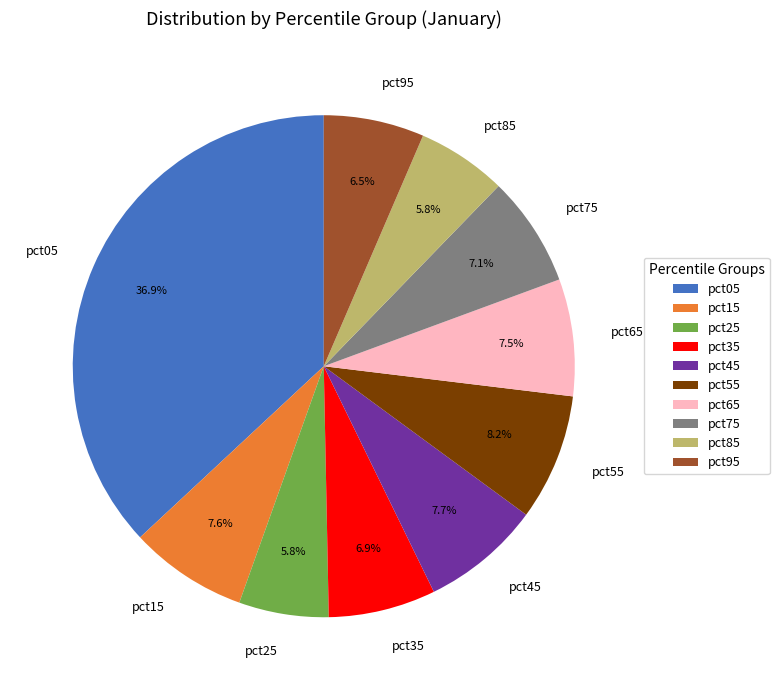

Is the sum of pct65 and pct85 greater than half?

No